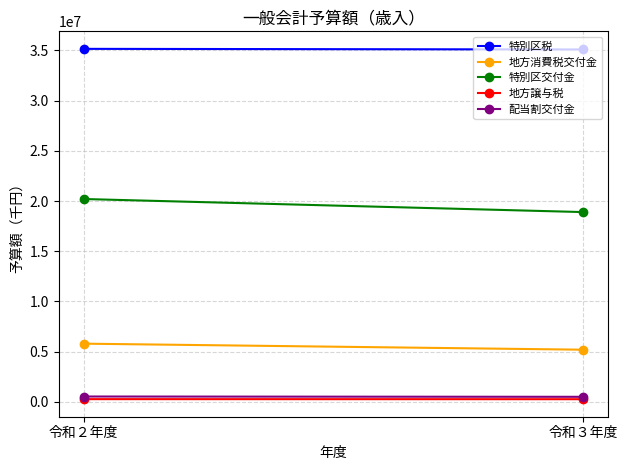

How many data points in 地方消費税交付金 are less than 5800000?

1